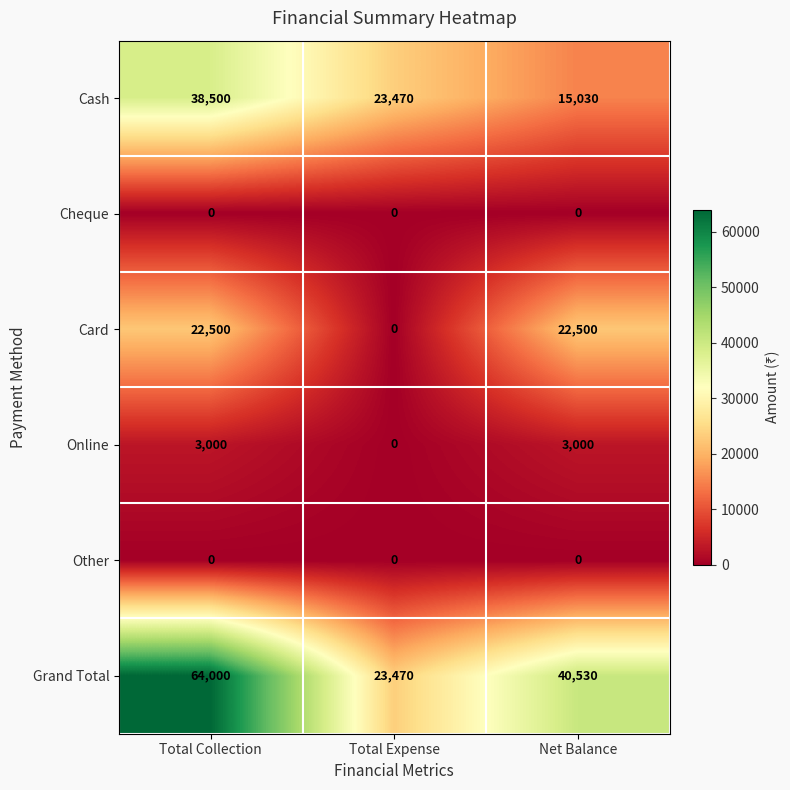

Is it true that Card equals -9523 at Total Expense?

False